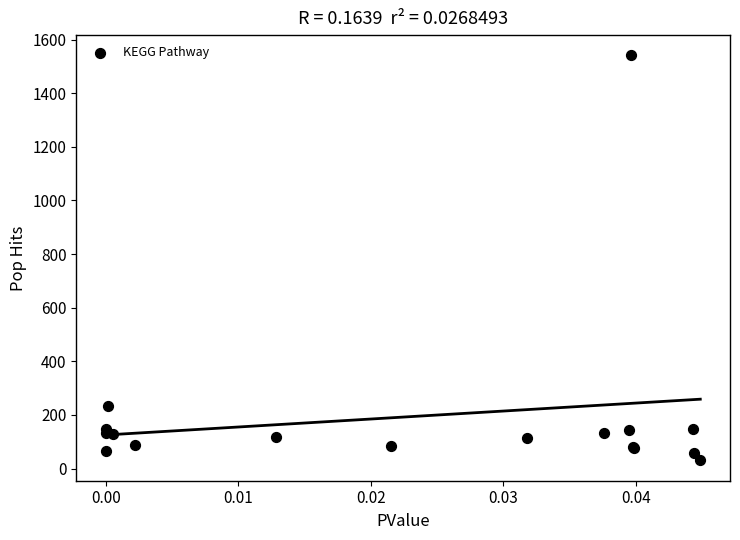

What Y value in the scatter plot is closest to 785?

232